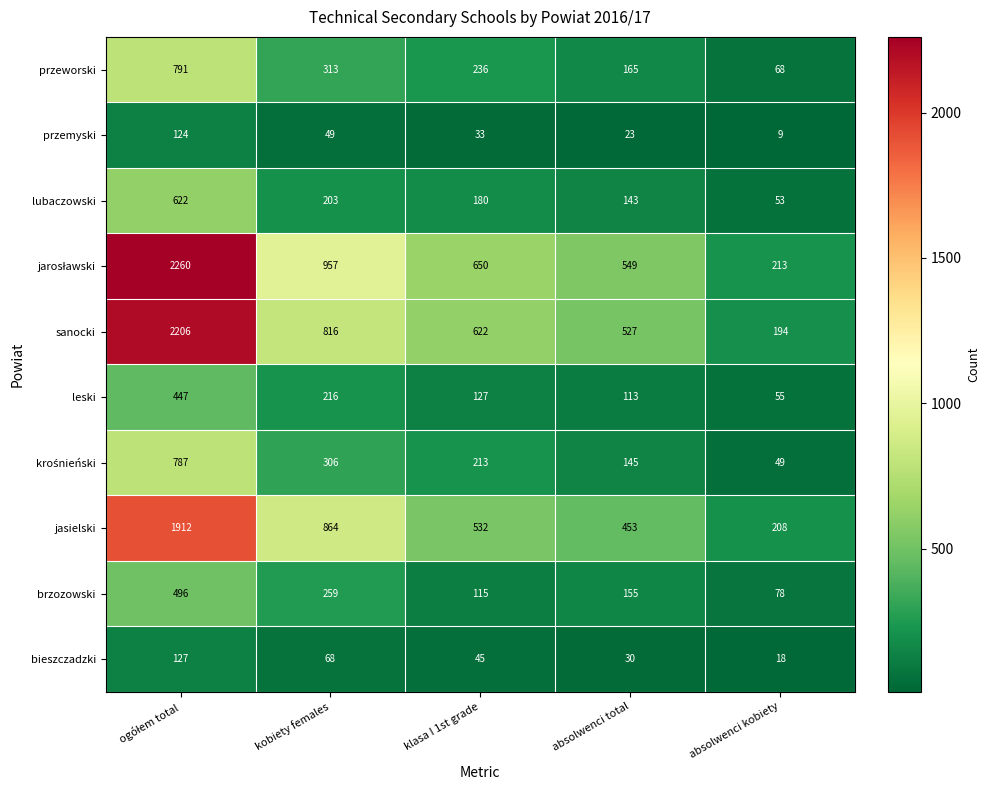

True or false: przeworski has a value of 91 at absolwenci kobiety.

False